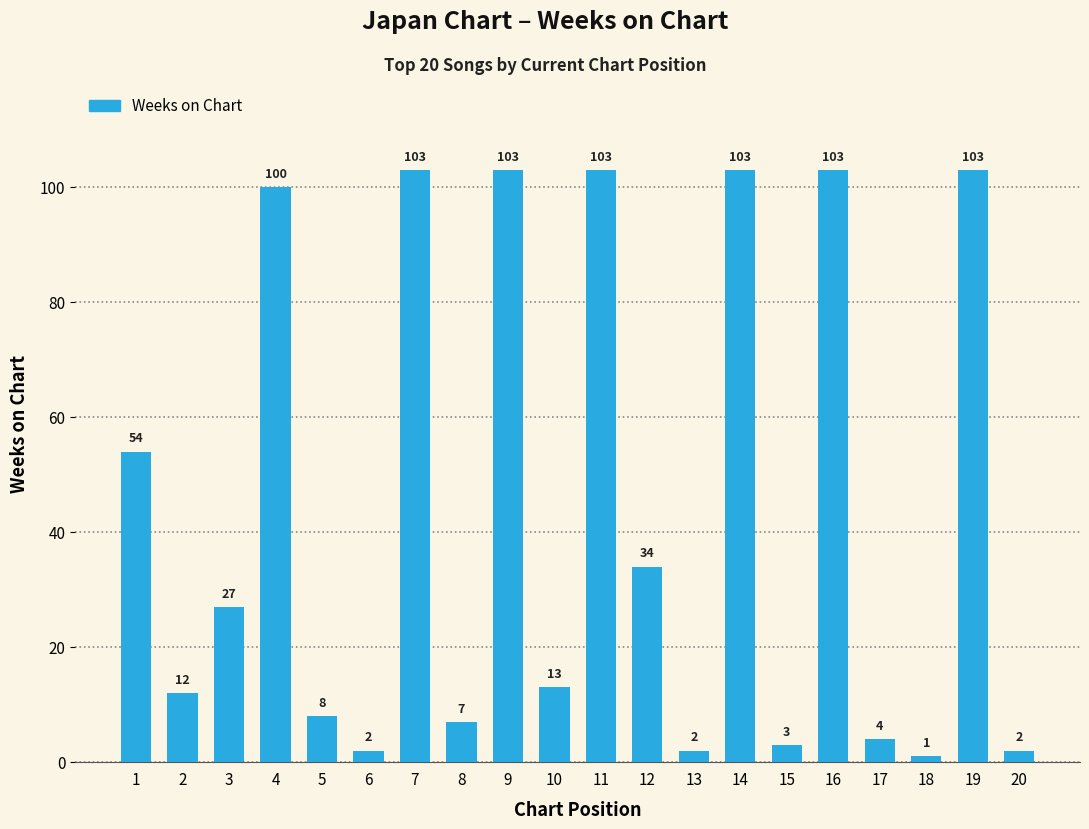

Between 20 and 14, which is larger?

14